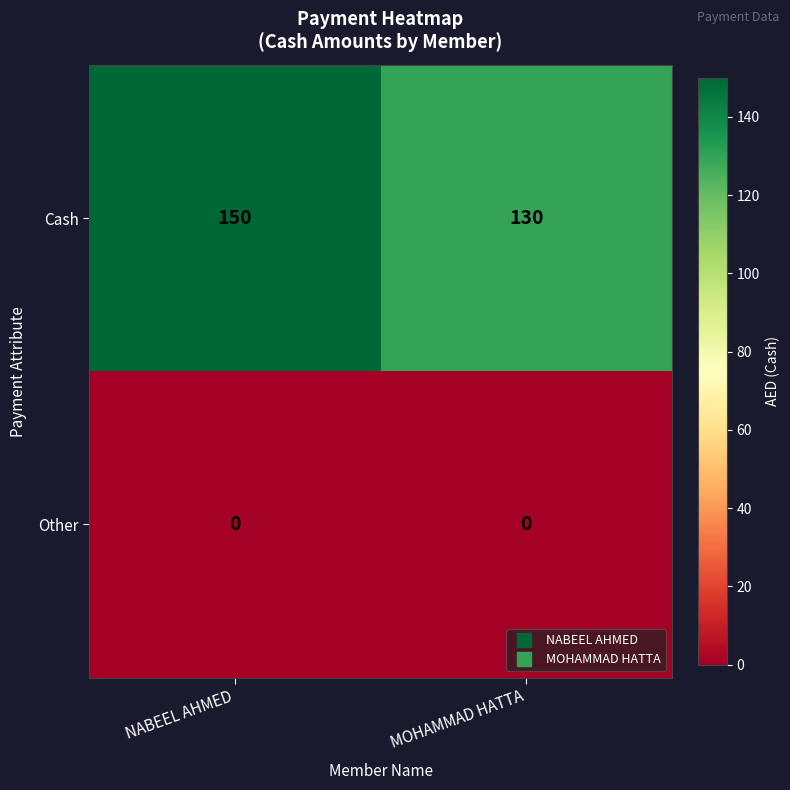

Which series has the largest total across all categories?

Cash